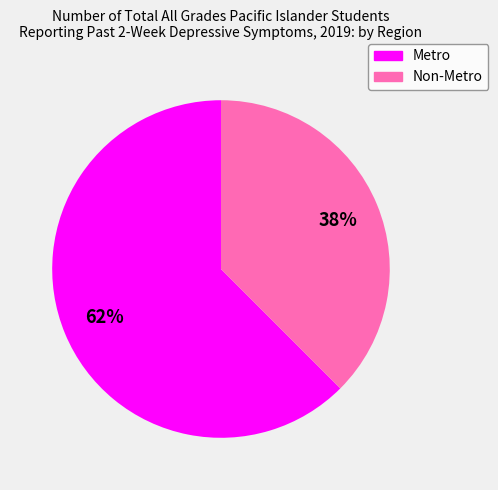

To the nearest percent, what portion does Non-Metro represent?

38%